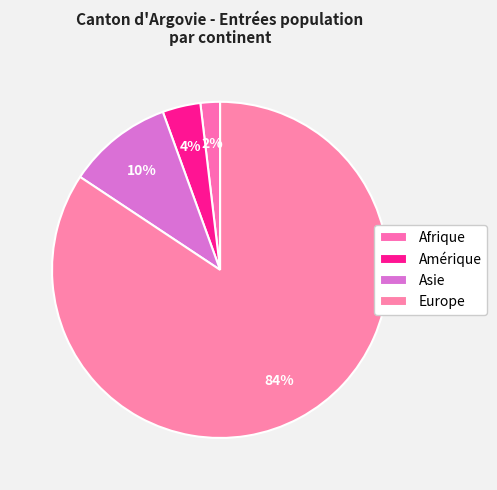

Which slice represents more than half of the pie?

Europe